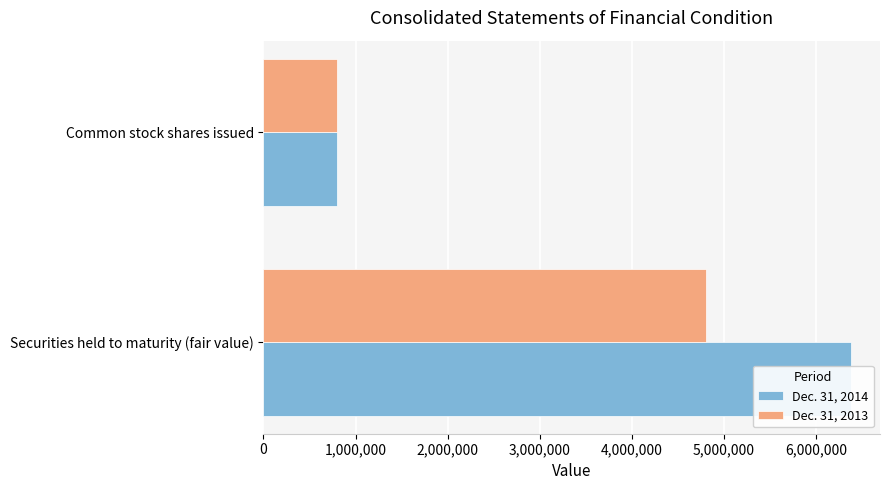

At Securities held to maturity (fair value), list the series in order from largest to smallest.

Dec. 31, 2014, Dec. 31, 2013